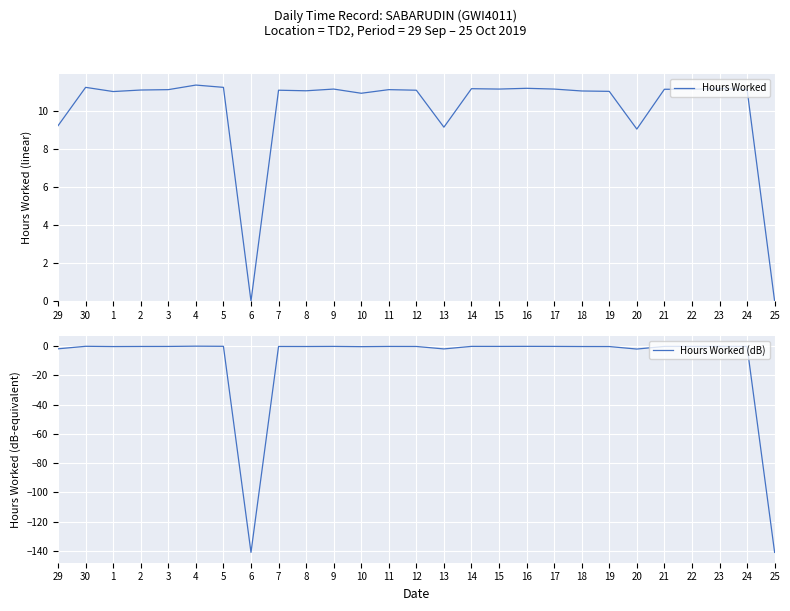

Where is the first local minimum for Hours Worked (dB)?

1